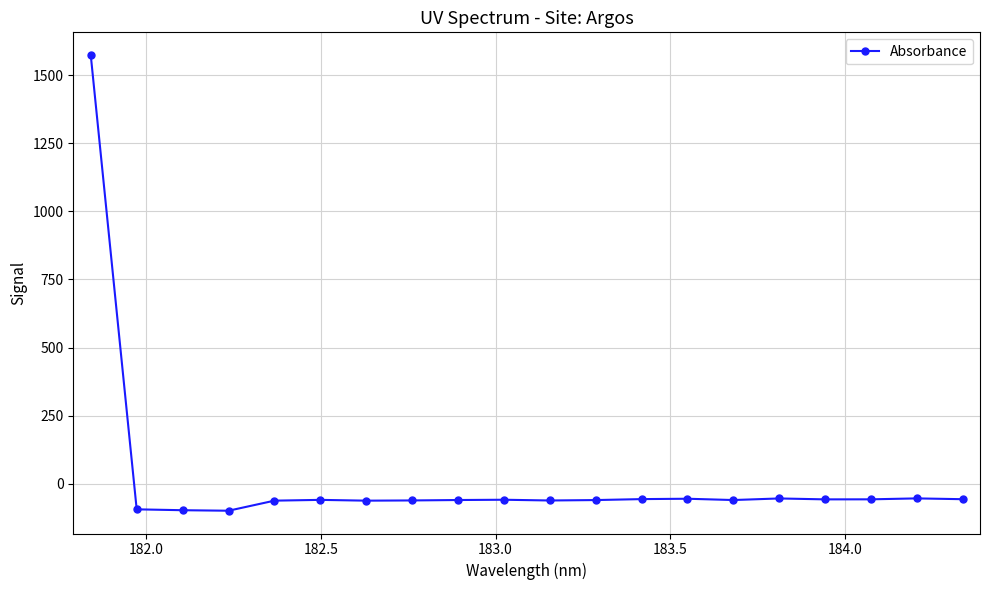

What is the average value?

18.2